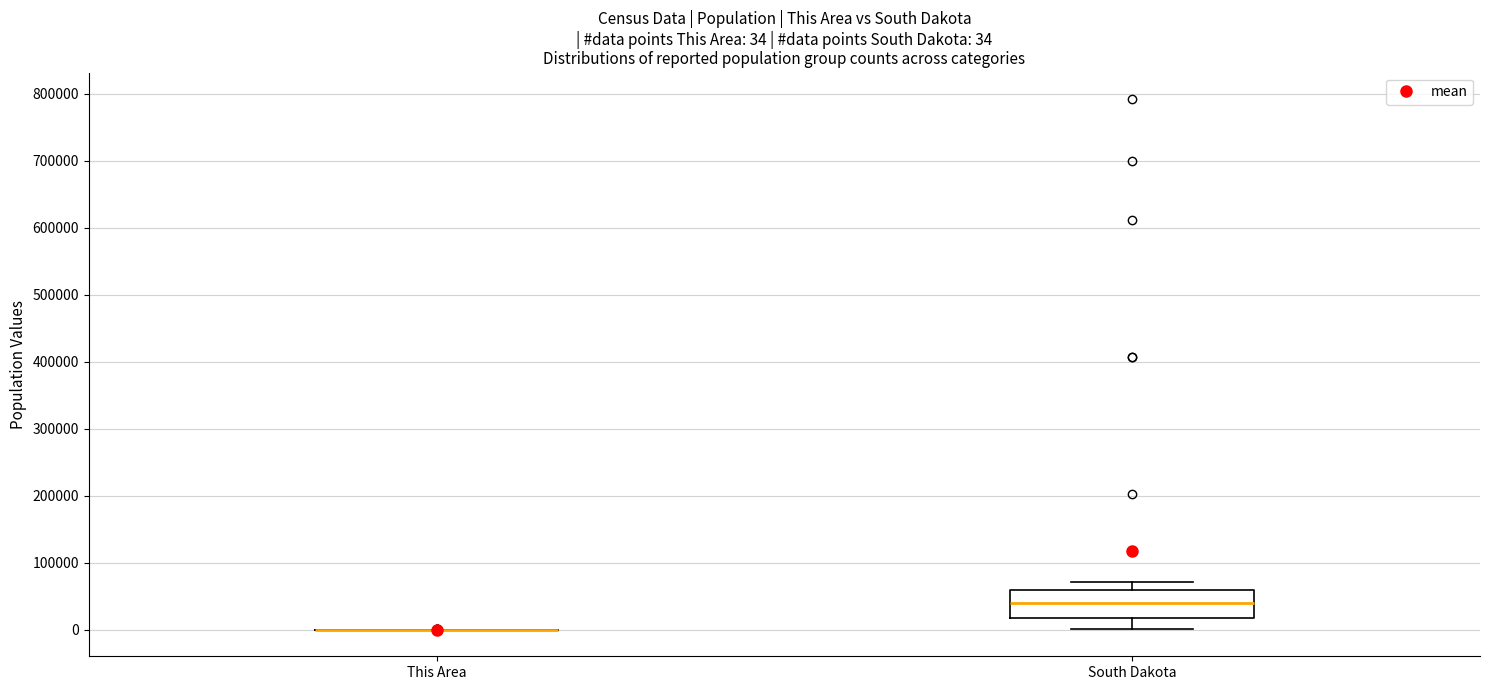

Which box is the tallest, from its lower edge to its upper edge?

South Dakota